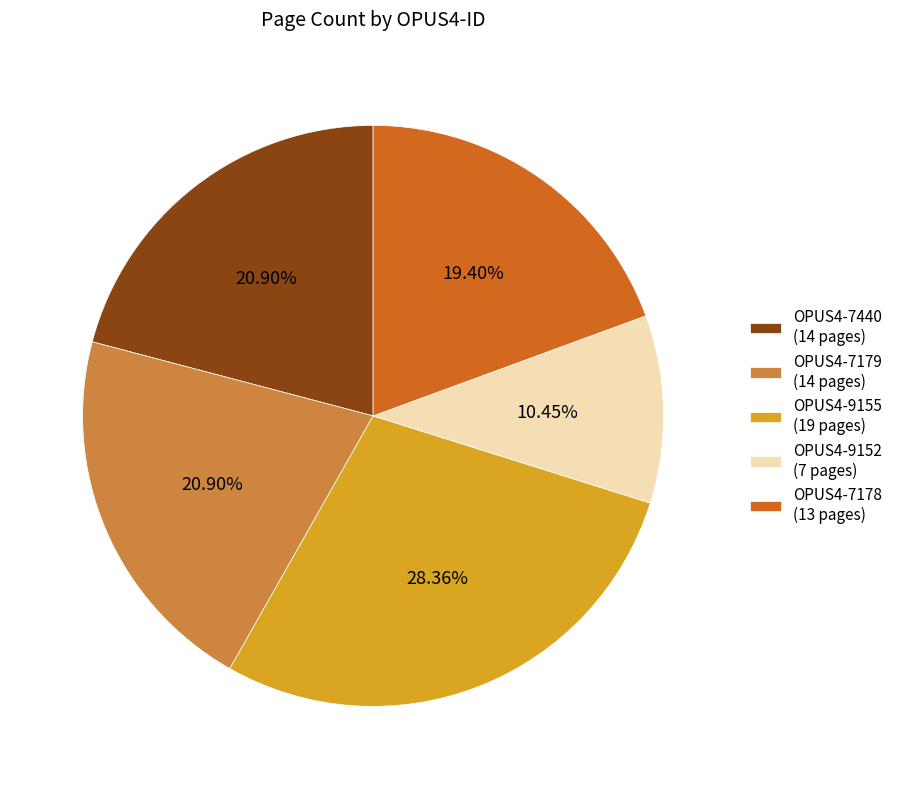

Approximately how many times larger is the value at OPUS4-7440 compared to OPUS4-7178?

1.1